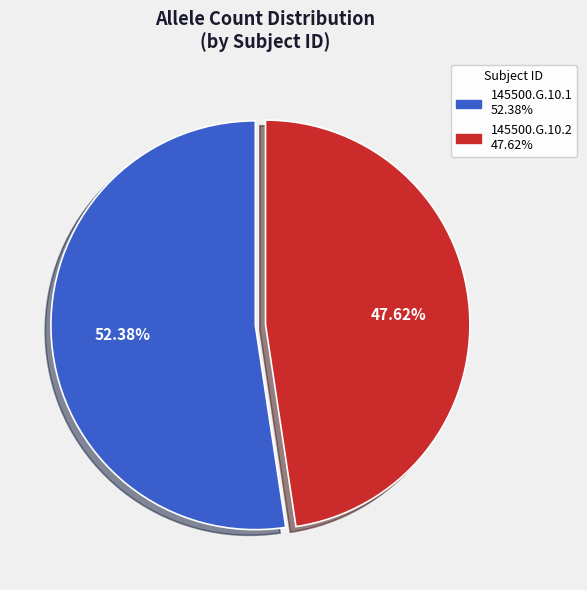

To the nearest percent, what percentage of the pie is 145500.G.10.1?

52%